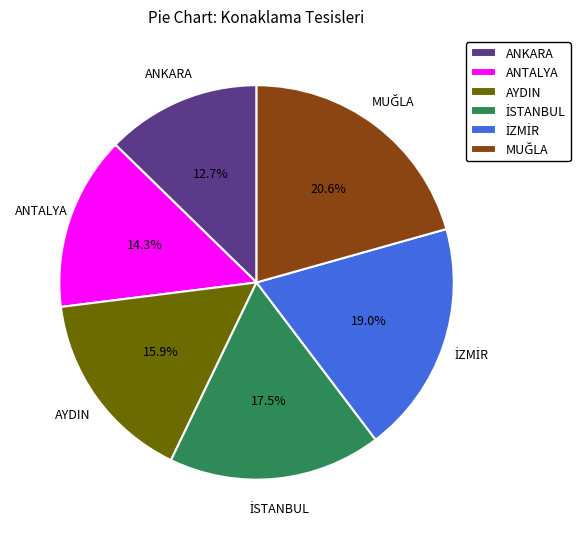

What is the ratio of the value at ANKARA to the value at AYDIN?

0.8